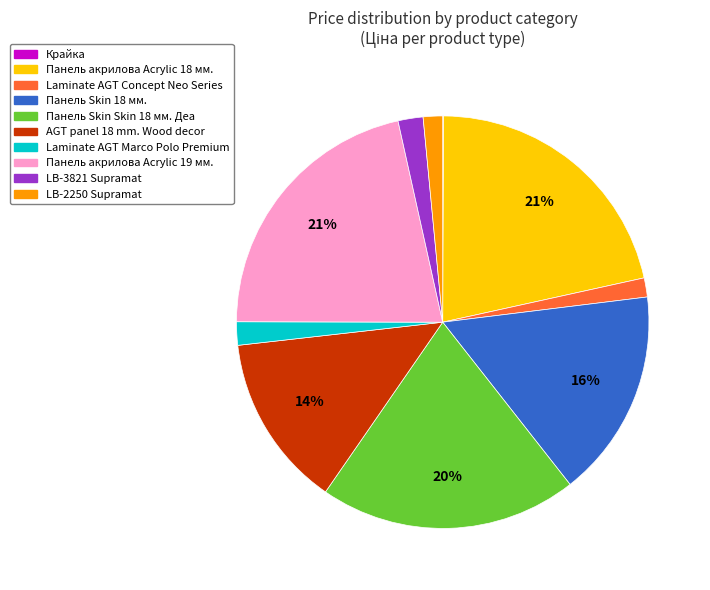

The Панель акрилова Acrylic 19 мм. slice represents 21% of the pie. True or false?

True